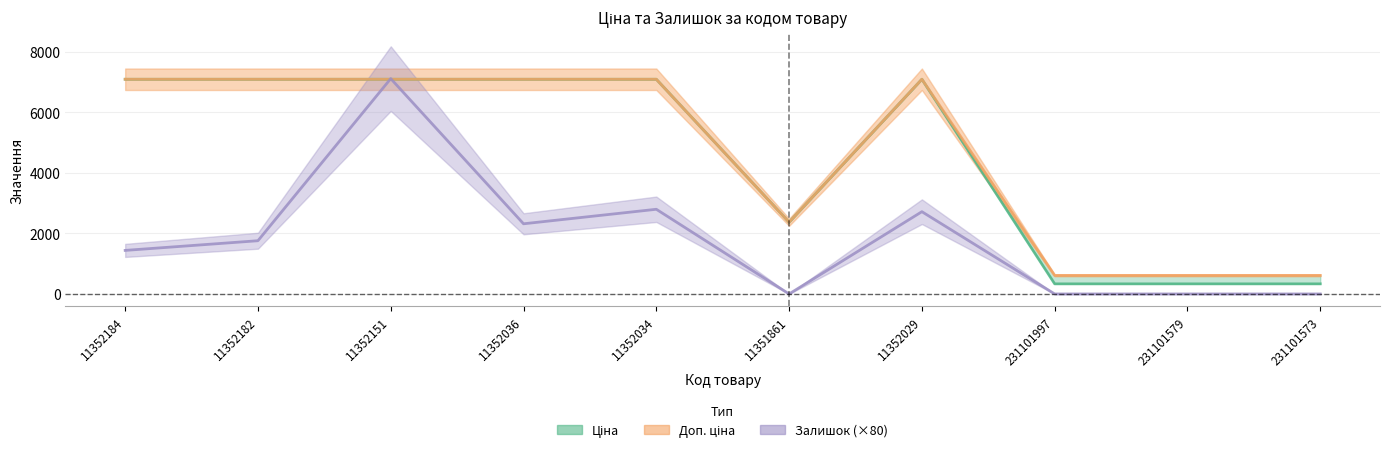

Which category has the highest value across all series?

11352151